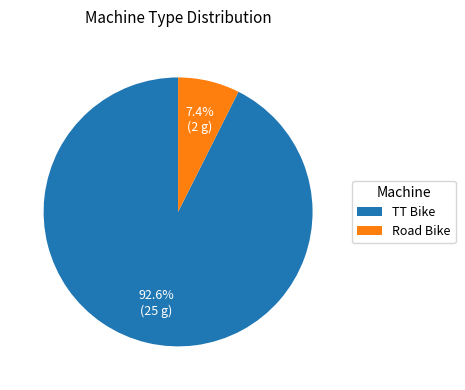

What is the total percentage of Road Bike and TT Bike?

100.0%